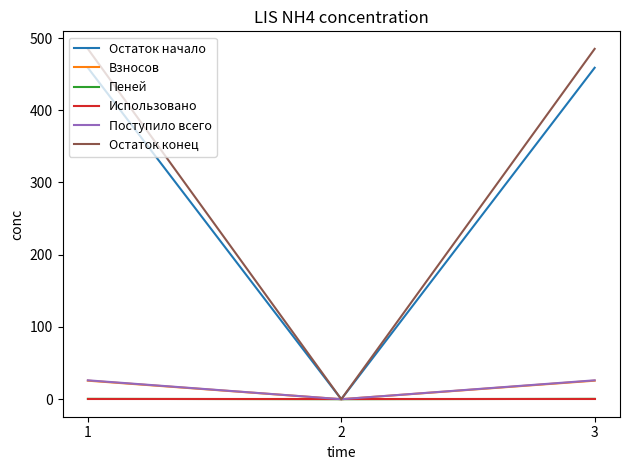

Which series has the widest spread of values?

Остаток конец